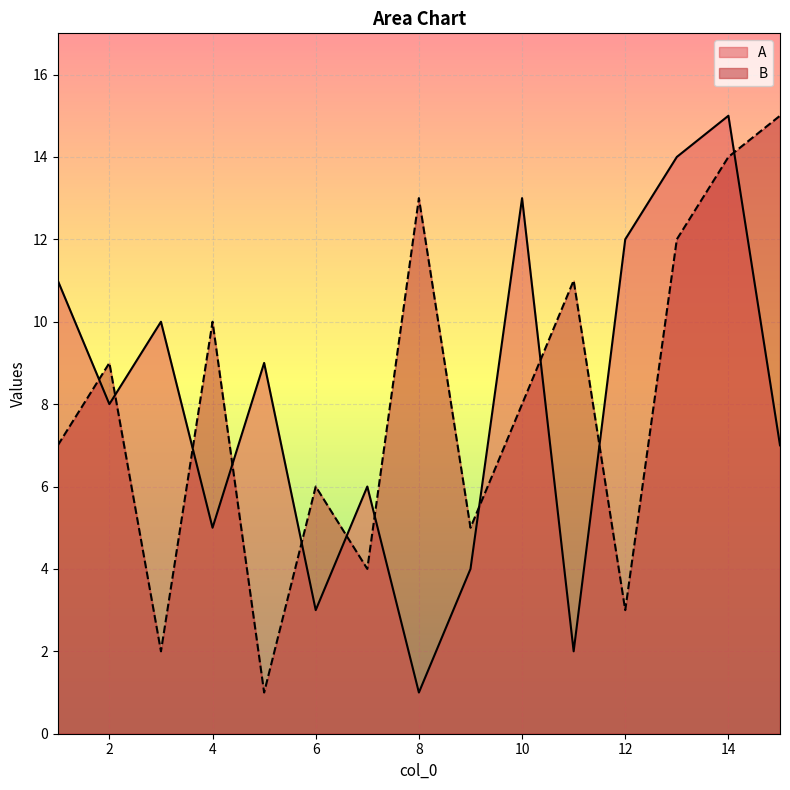

Which series has the largest total across all categories?

A_line